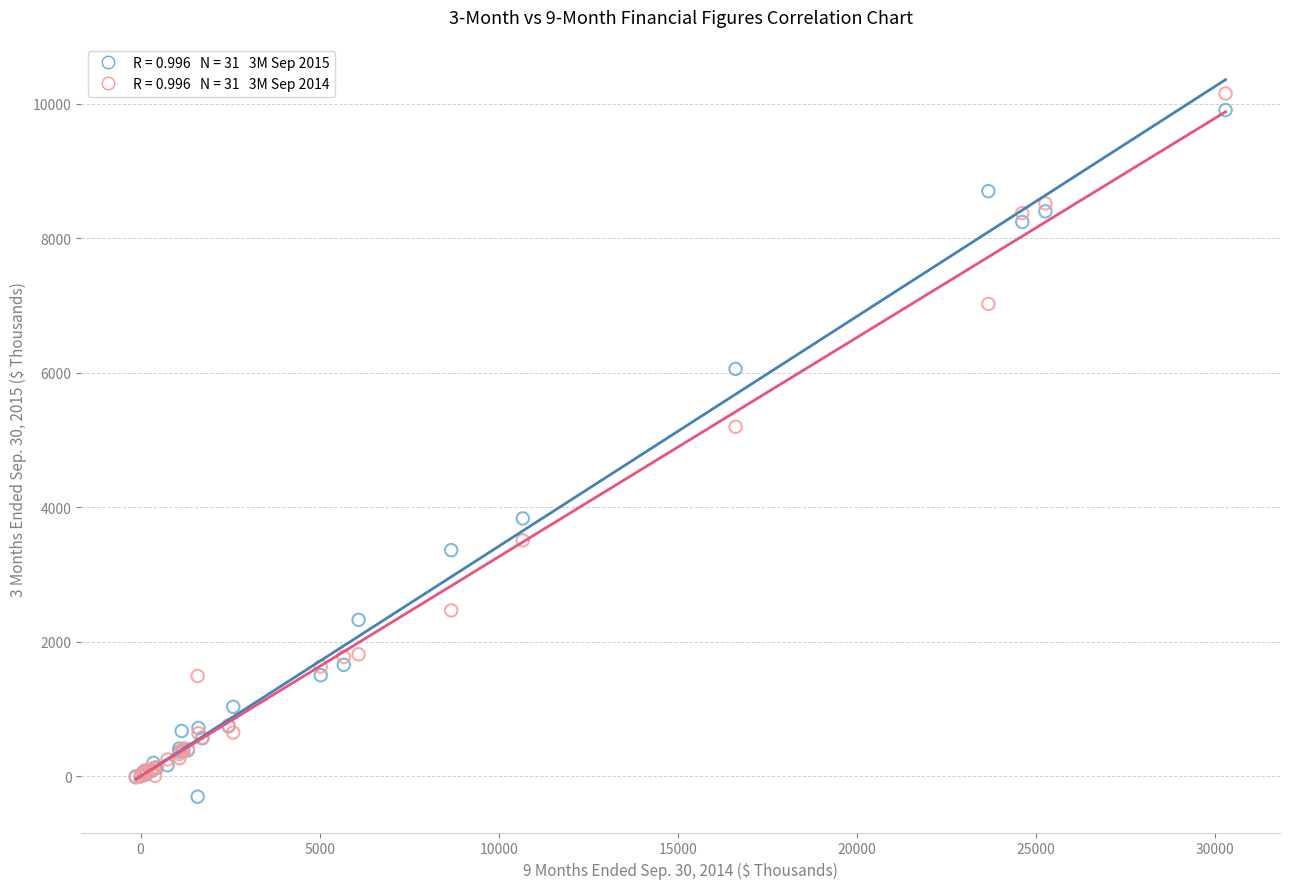

Across all series, what Y value is closest to 4926?

5198